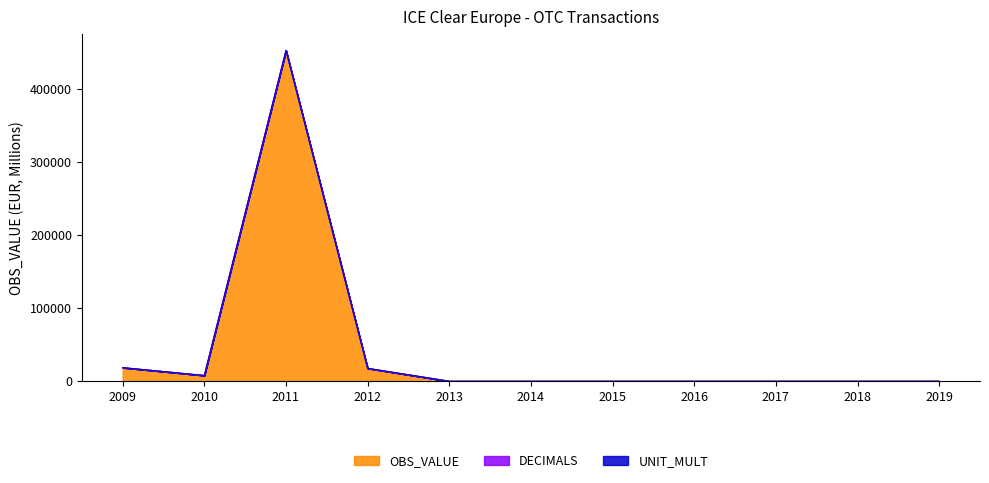

Between 2016 and 2017, which series saw the biggest shift?

OBS_VALUE